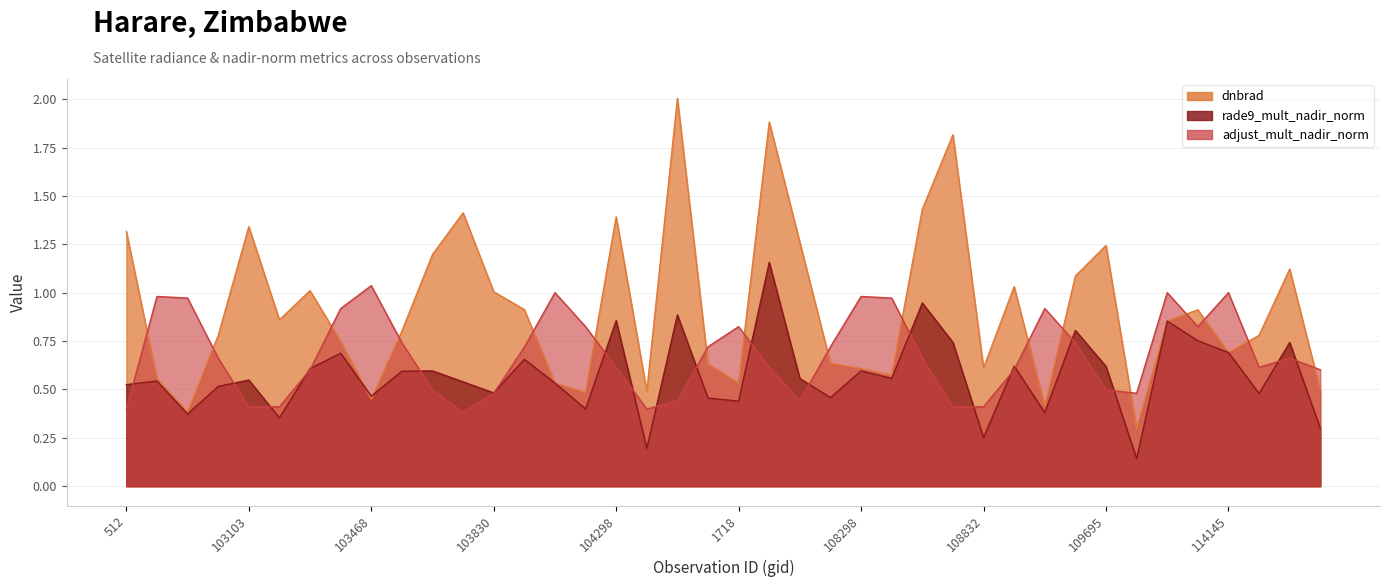

True or false: rade9_mult_nadir_norm has a value of 0.4 at 104417.

False